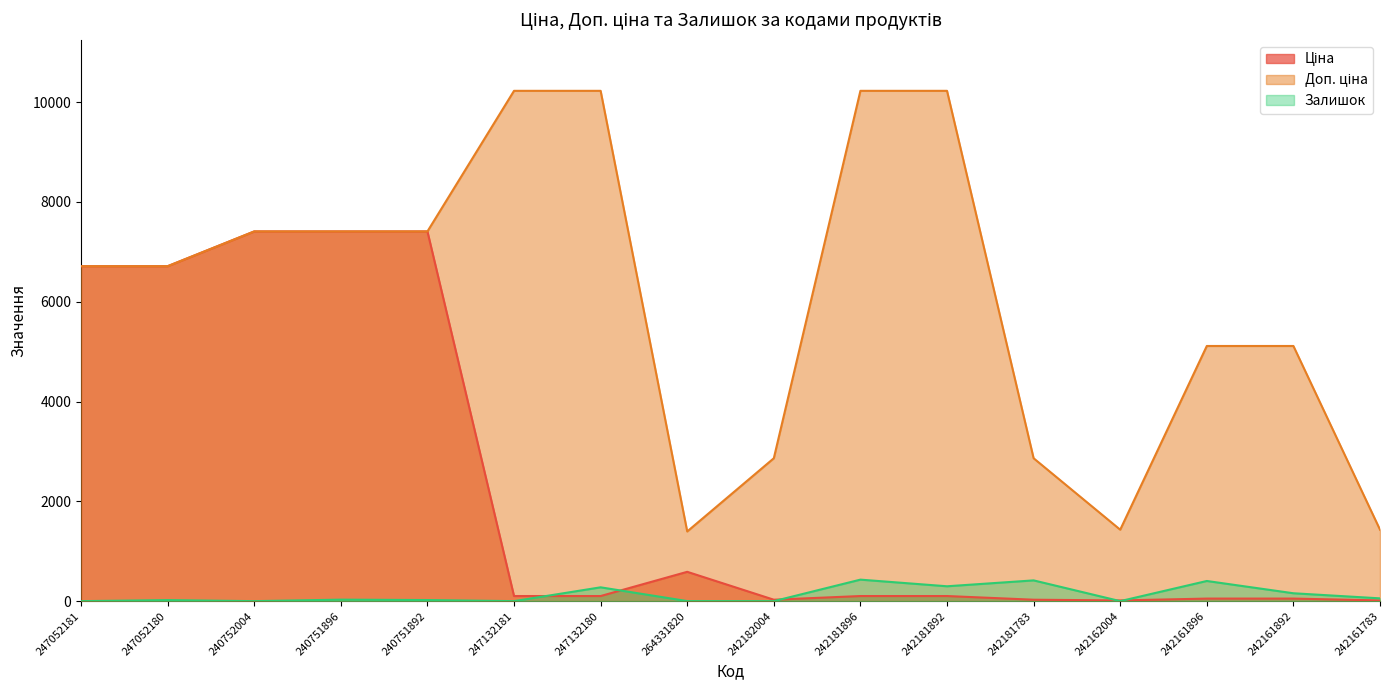

Is the value of Ціна at 247132180 greater than the value of Залишок at 242162004?

Yes